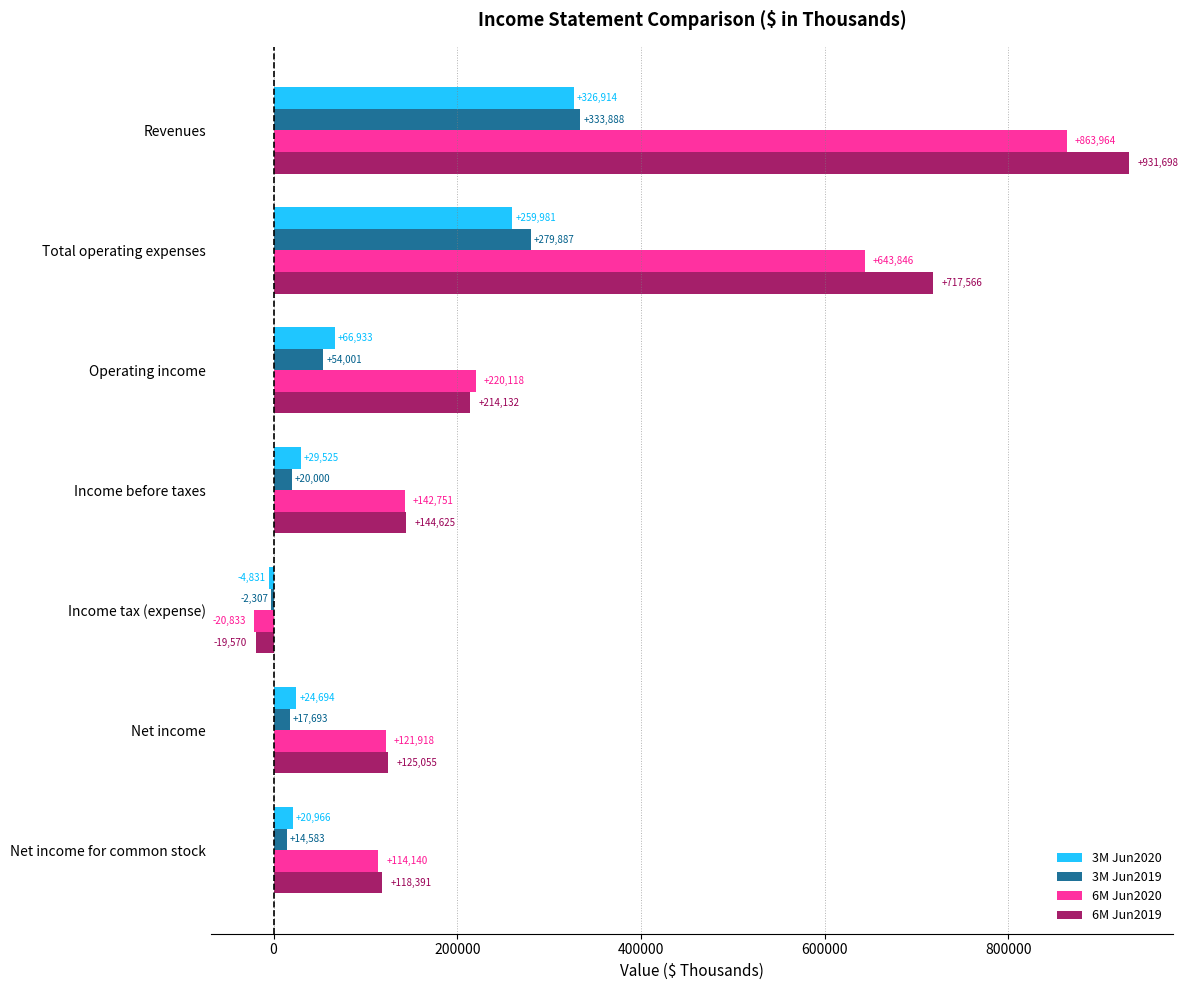

What is the sum of all 6M Jun2019 values?

2231897